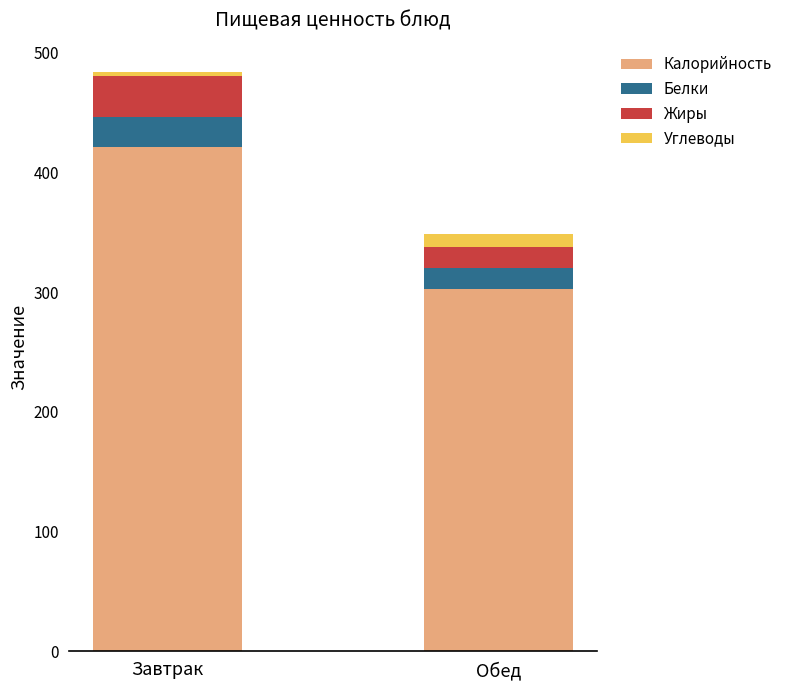

What is the value of the Калорийность bar at the 1st from the left?

421.0